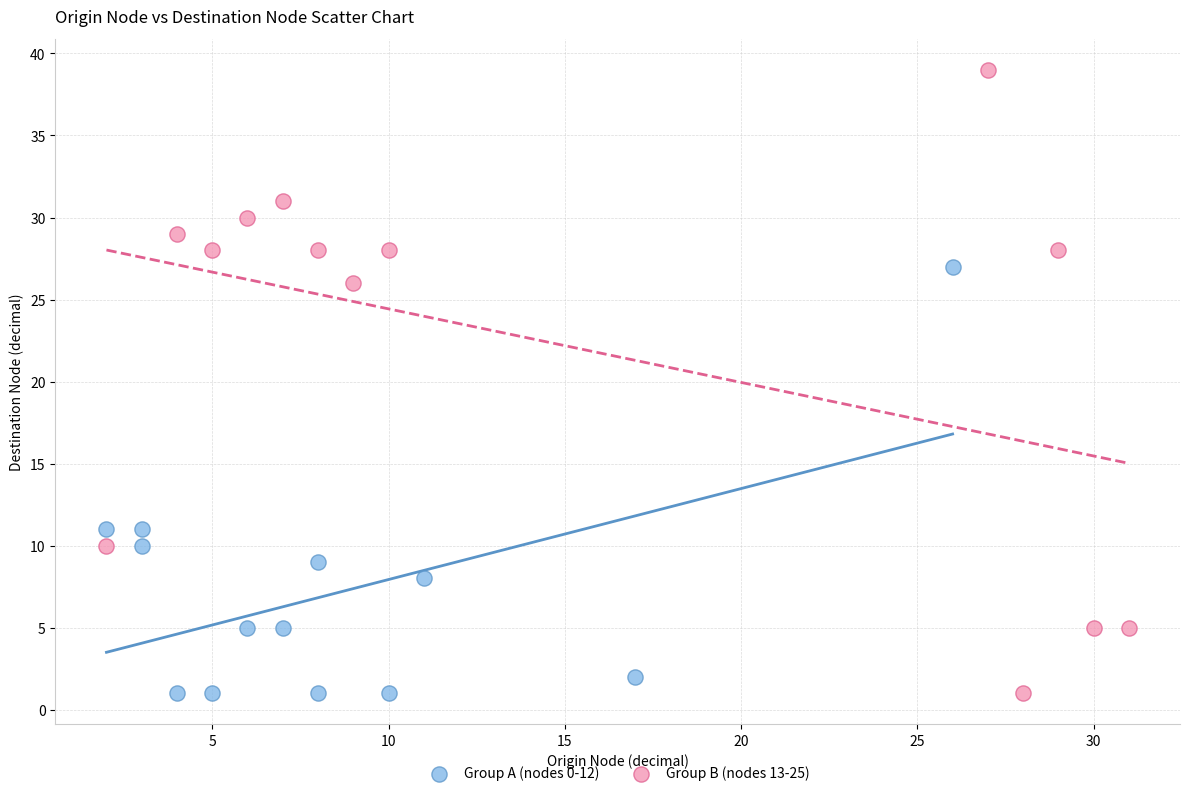

Which series has the widest spread of Y values?

Group B (nodes 13-25)